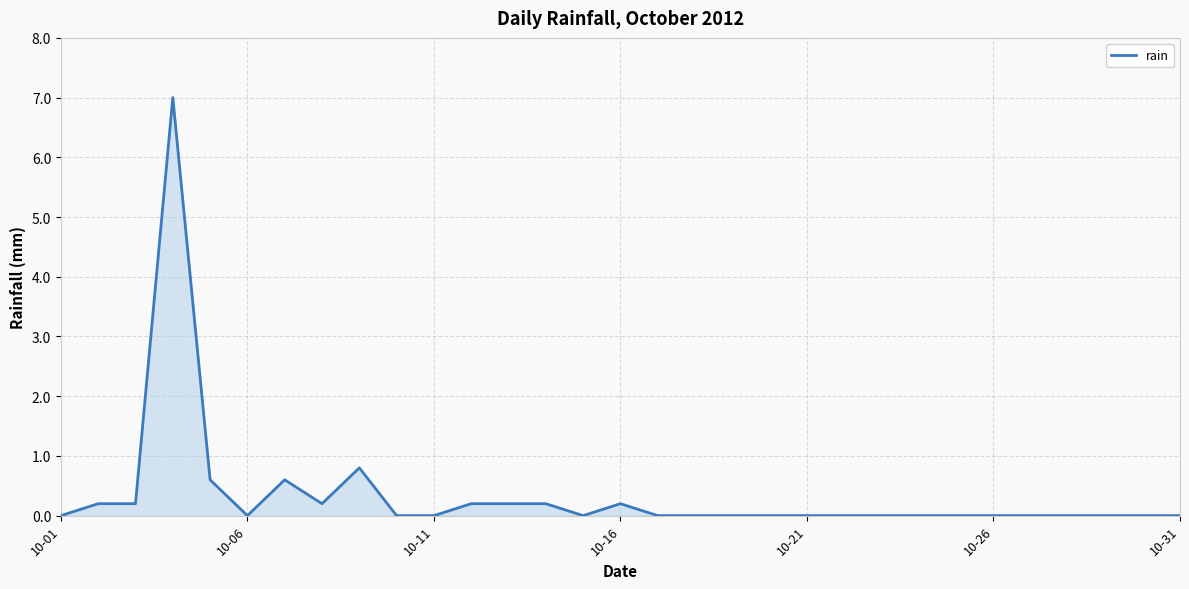

What is the sum of all values?

10.4